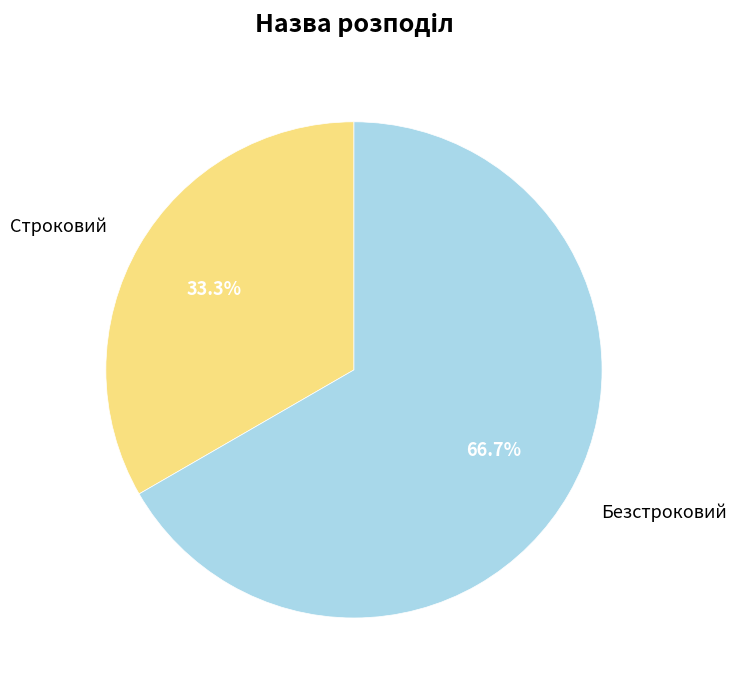

How many slices are in this pie chart?

2